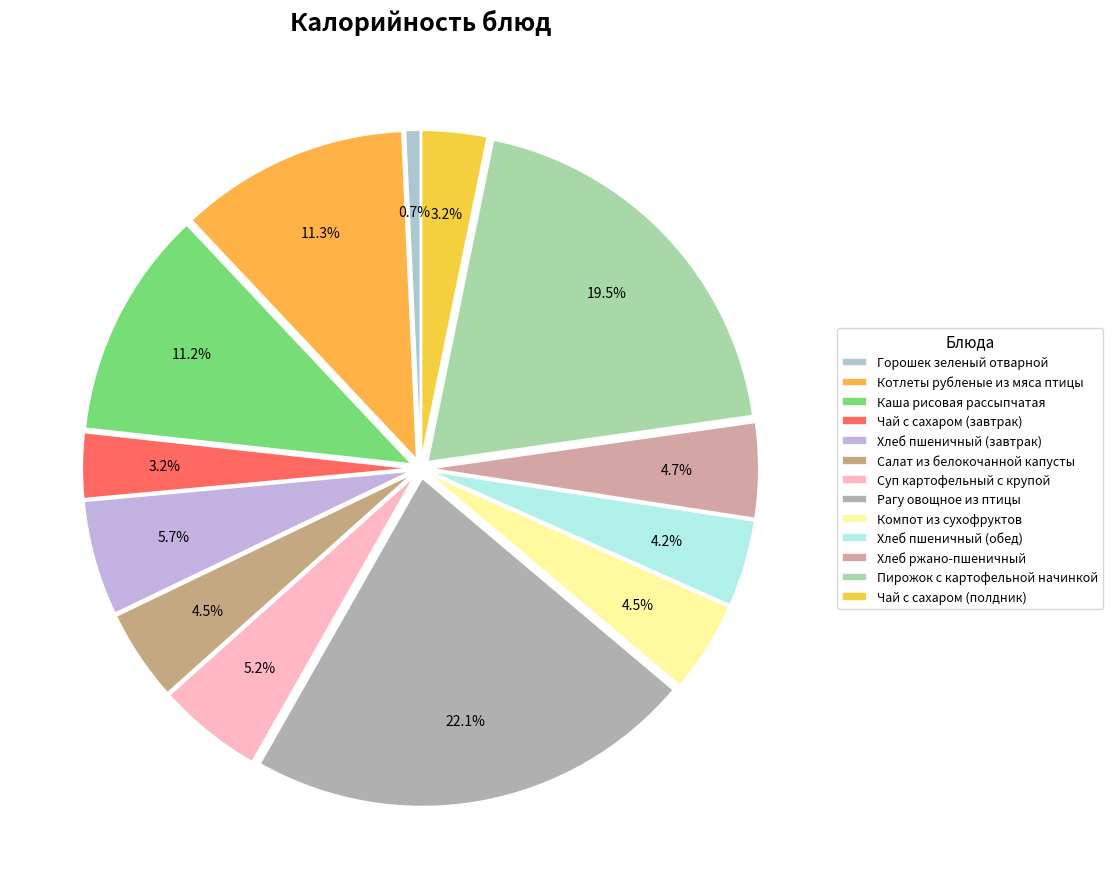

True or false: Компот из сухофруктов accounts for 1% of the total.

False